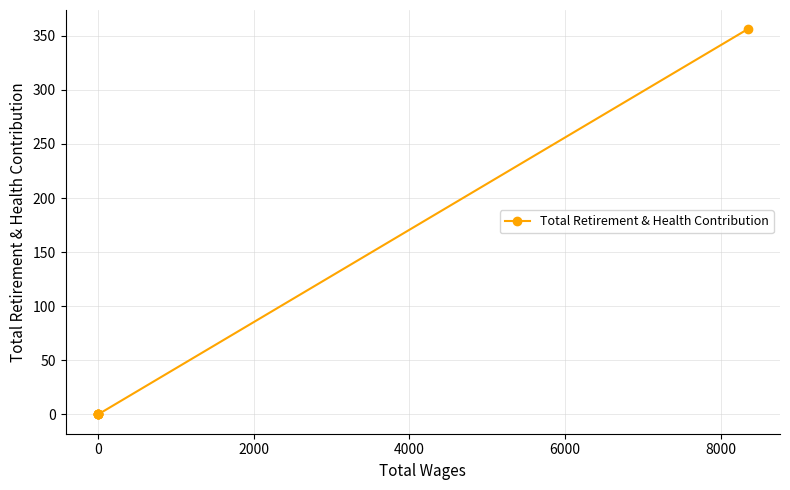

What is the sum of all values?

356